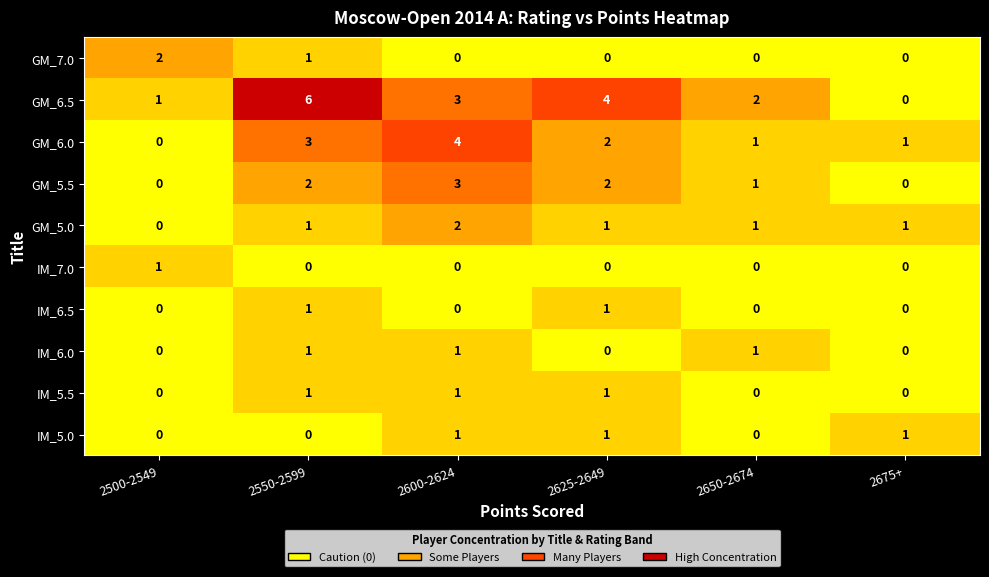

The GM_5.0 series shows 1 at 2675+. True or false?

True